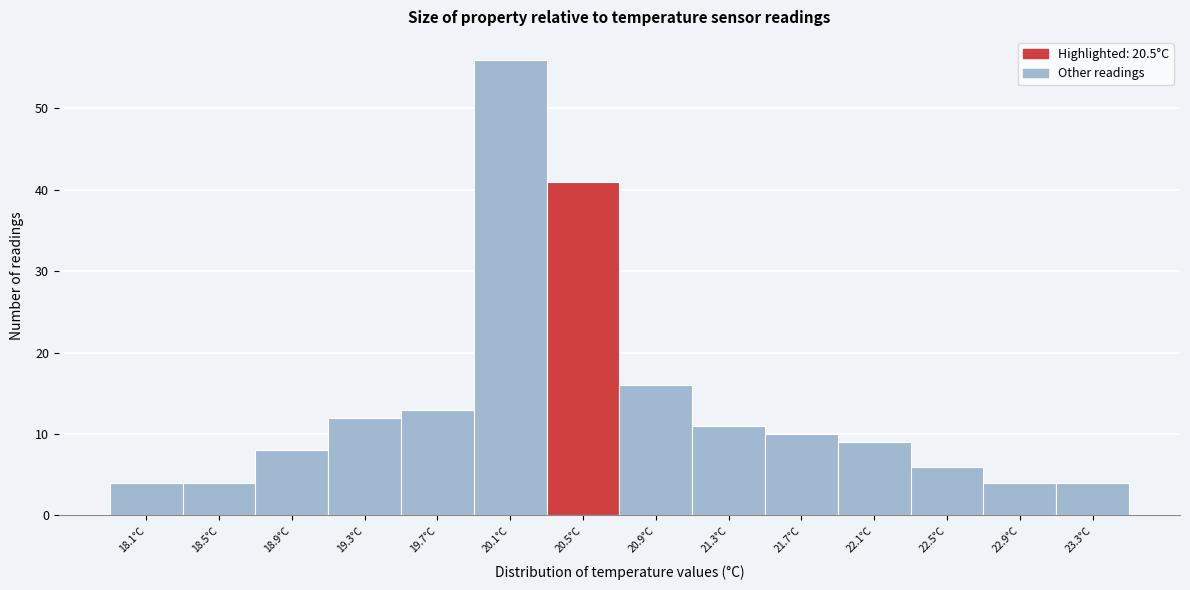

Reading left to right, list every bar in this chart as the range it spans on the x-axis followed by its height. The values are not printed on the chart, so give them approximately, as read against the axis.

17.9 to 18.3: 4
18.3 to 18.7: 4
18.7 to 19.1: 8
19.1 to 19.5: 12
19.5 to 19.9: 13
19.9 to 20.3: 56
20.3 to 20.7: 41
20.7 to 21.1: 16
21.1 to 21.5: 11
21.5 to 21.9: 10
21.9 to 22.3: 9
22.3 to 22.7: 6
22.7 to 23.1: 4
23.1 to 23.5: 4